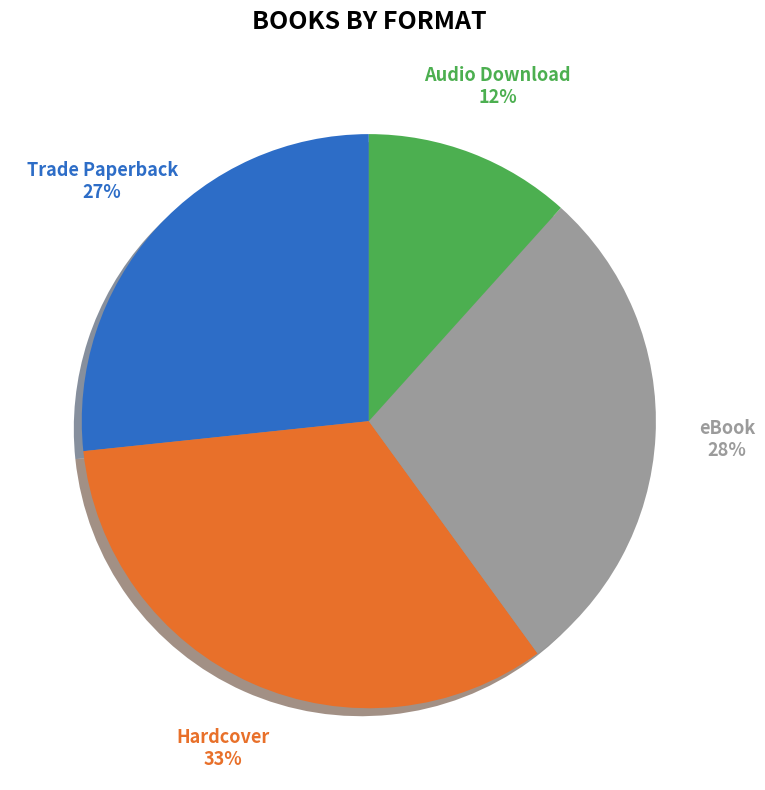

Approximately how many times larger is the value at Audio Download compared to Trade Paperback?

0.4